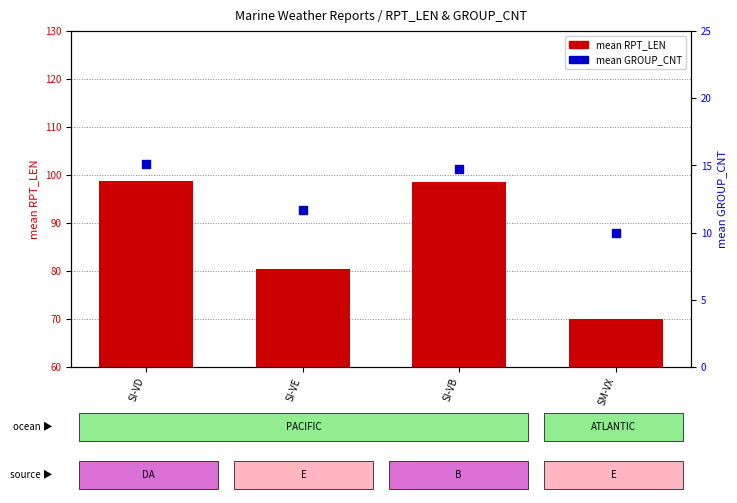

Is the value of mean RPT_LEN at SI-VD greater than the value of mean GROUP_CNT at SI-VD?

Yes